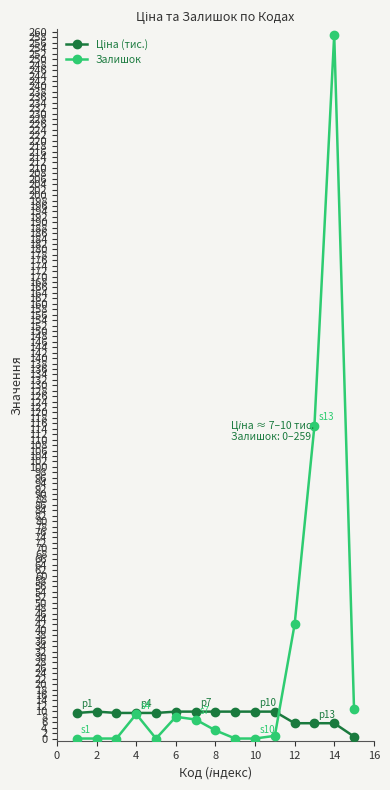

Which series has the largest range (max minus min)?

Залишок